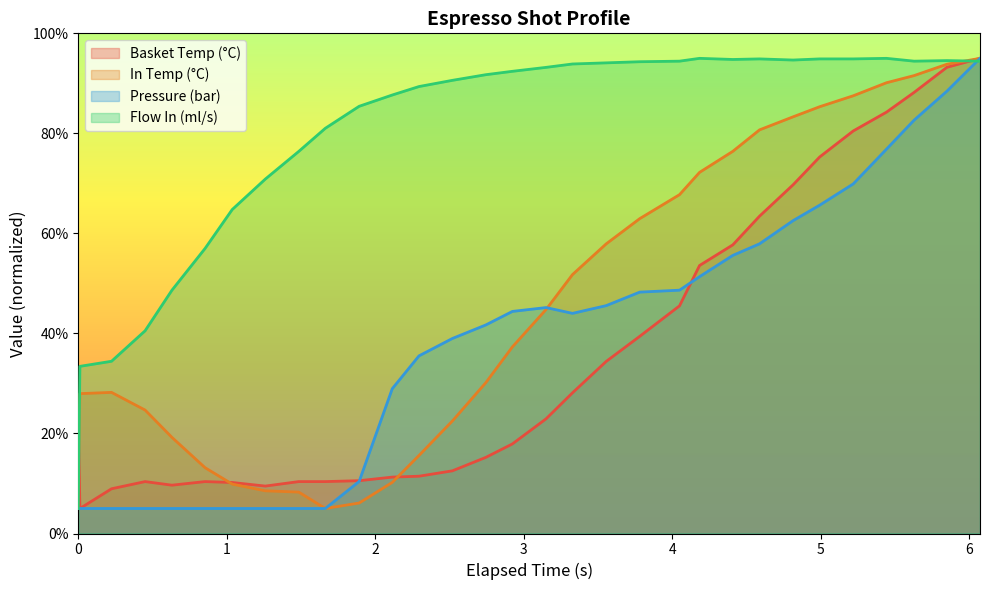

What is the label of the 15th point from the right?

3.151